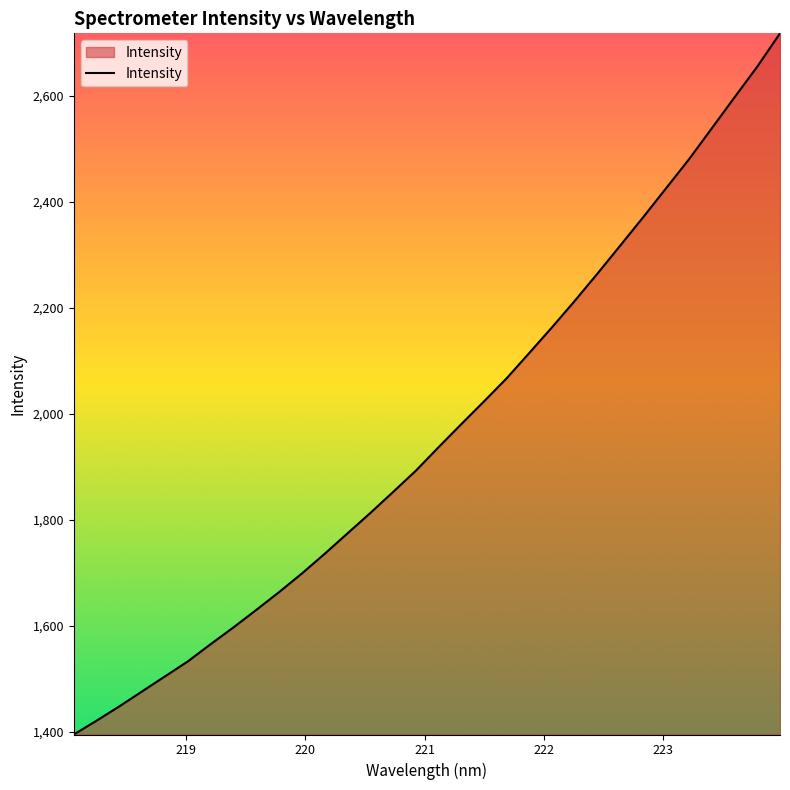

What is the greatest value displayed?

2718.2